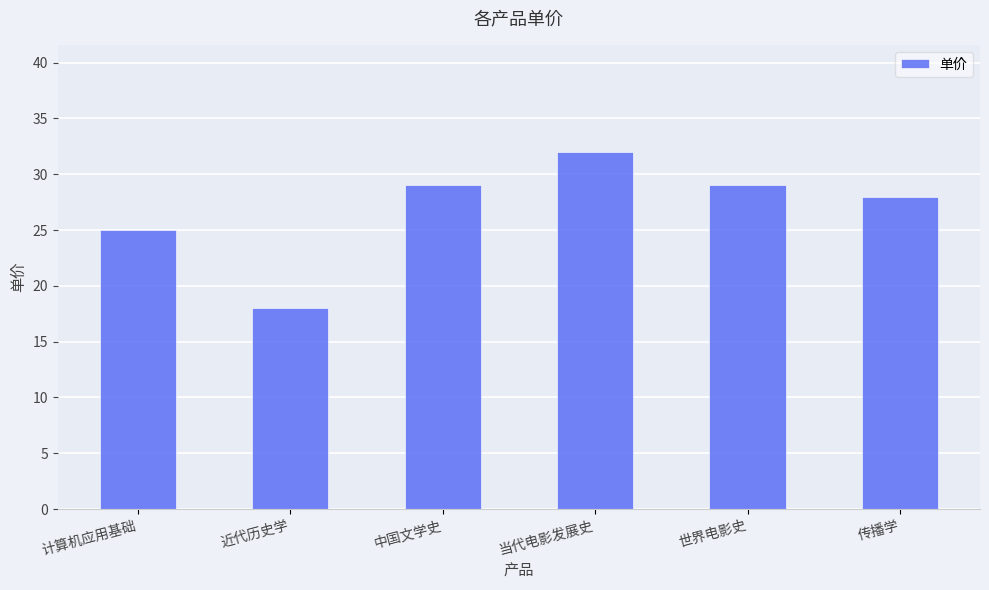

How many bars are there in total?

6